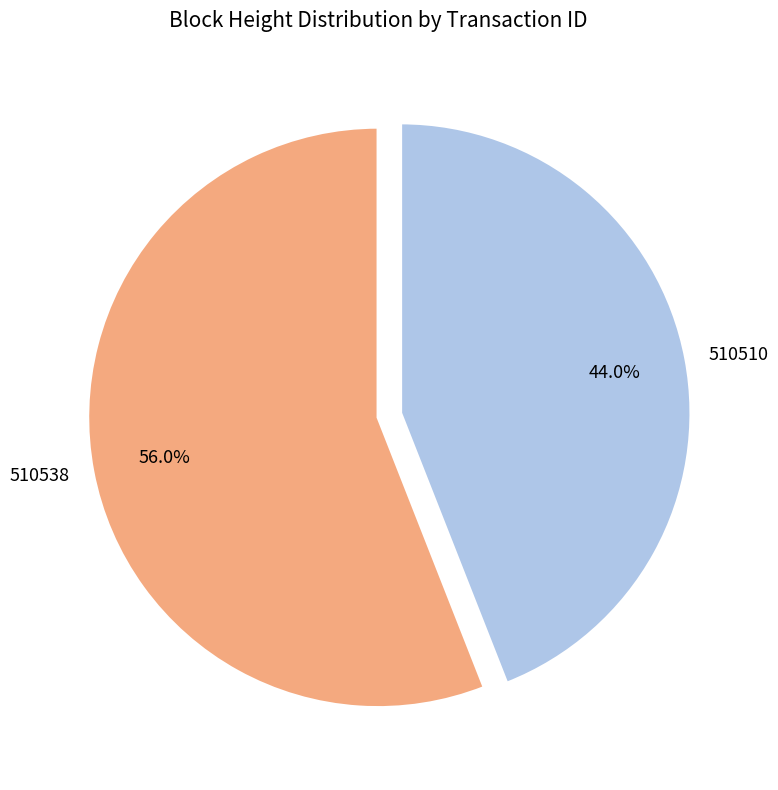

What is the ratio of the value at 510510 to the value at 510538?

0.8